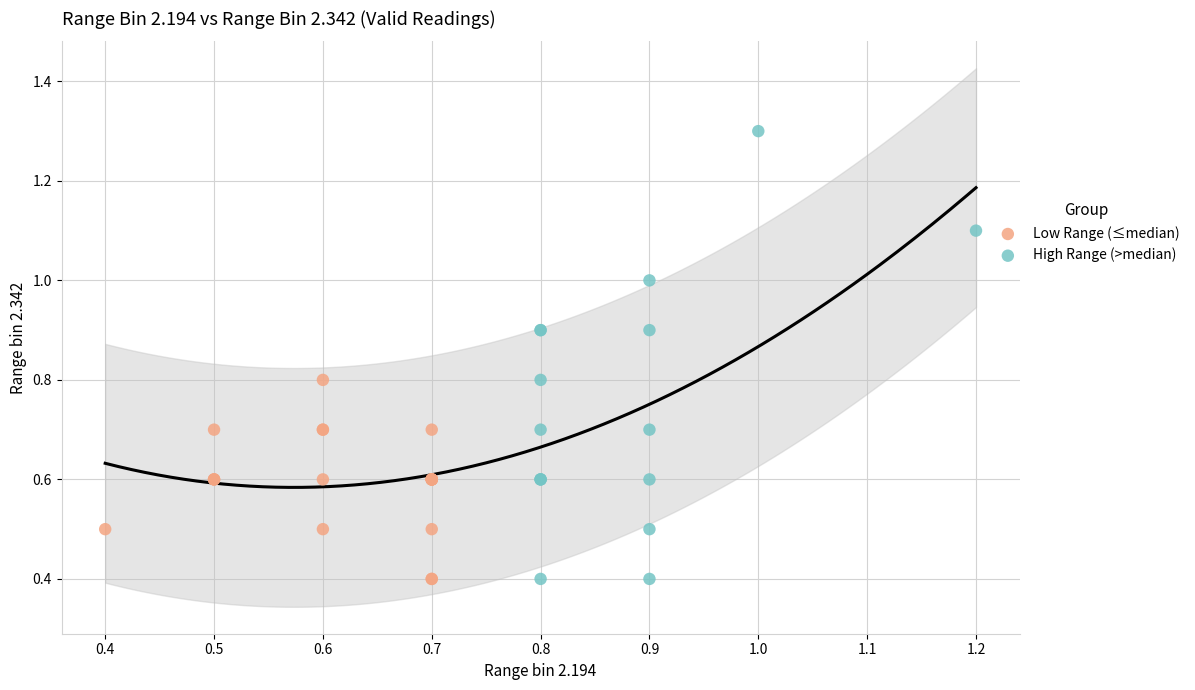

What are all the series names shown in the legend?

Low Range (≤median), High Range (>median)